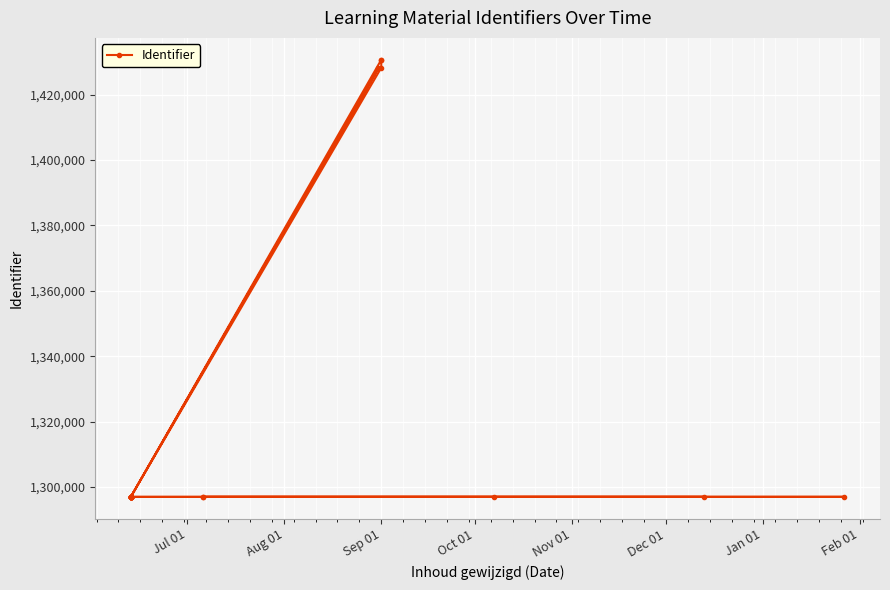

Reading right to left, list all the values displayed in this chart.

1297069	1430691	1430689	1428245	1297067	1428020	1297064	1297061	1297057	1297054	1297042	1297040	1297032	1297028	1297023	1297018	1297009	1296993	1296985	1296974	1296972	1296970	1296968	1296966	1296964	1296961